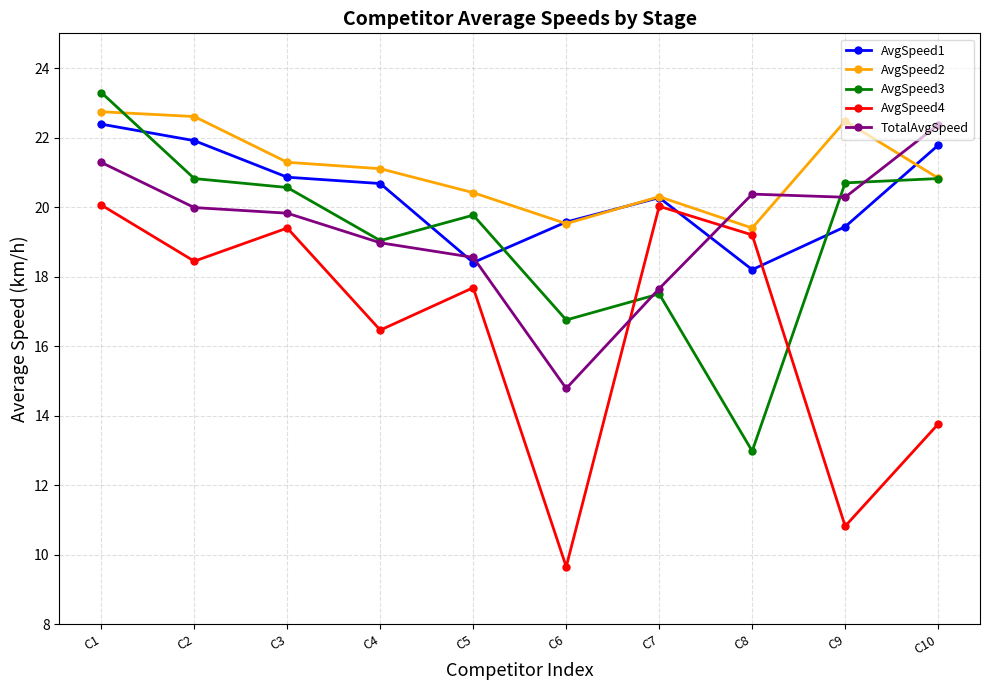

In AvgSpeed3, how many points are higher than both neighbors (excluding endpoints)?

2